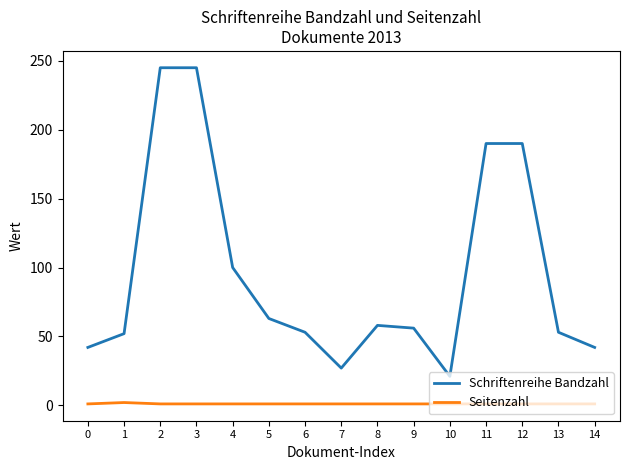

The value of Schriftenreihe Bandzahl at 14 is 68. True or false?

False